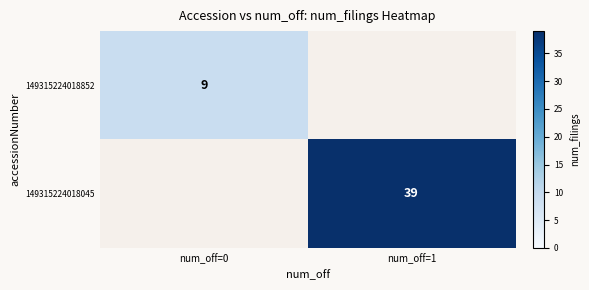

True or false: 149315224018045 has a value of 8 at num_off=1.

False